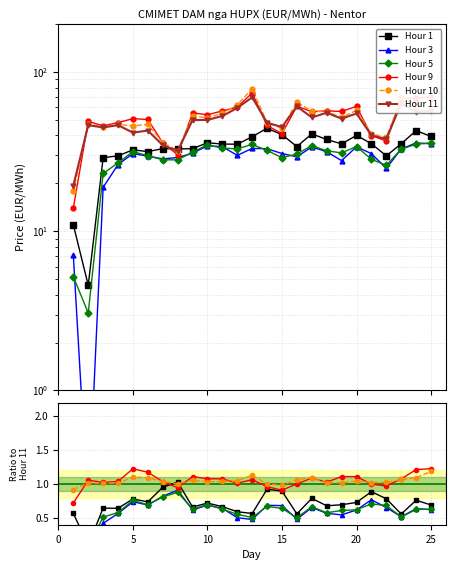

Does the chart have visible grid lines?

Yes